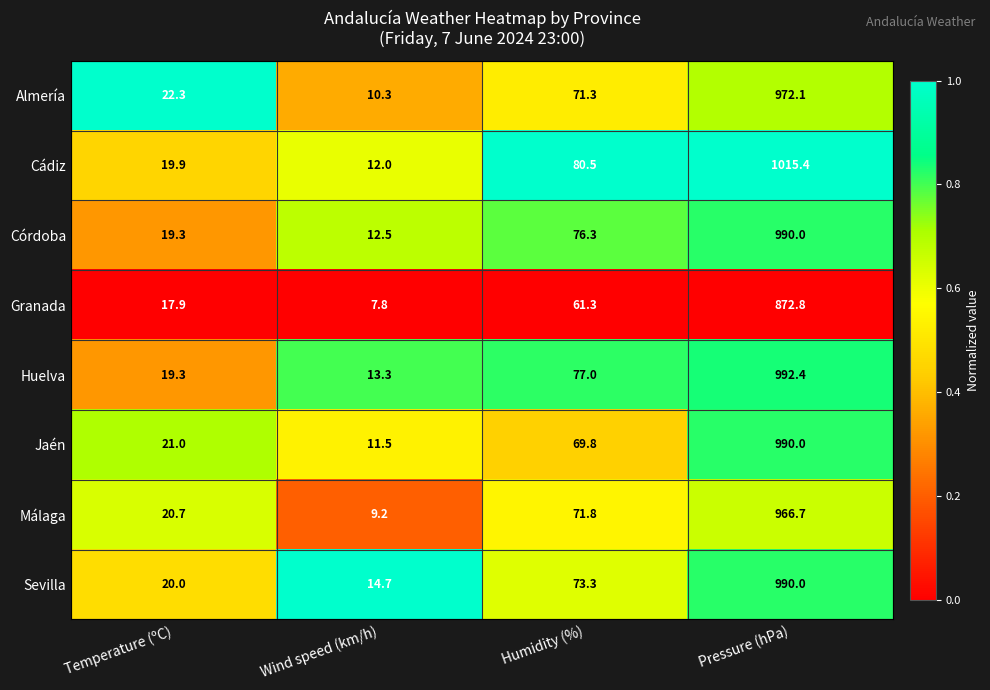

Which series changed the most between Wind speed (km/h) and Humidity (%)?

Cádiz